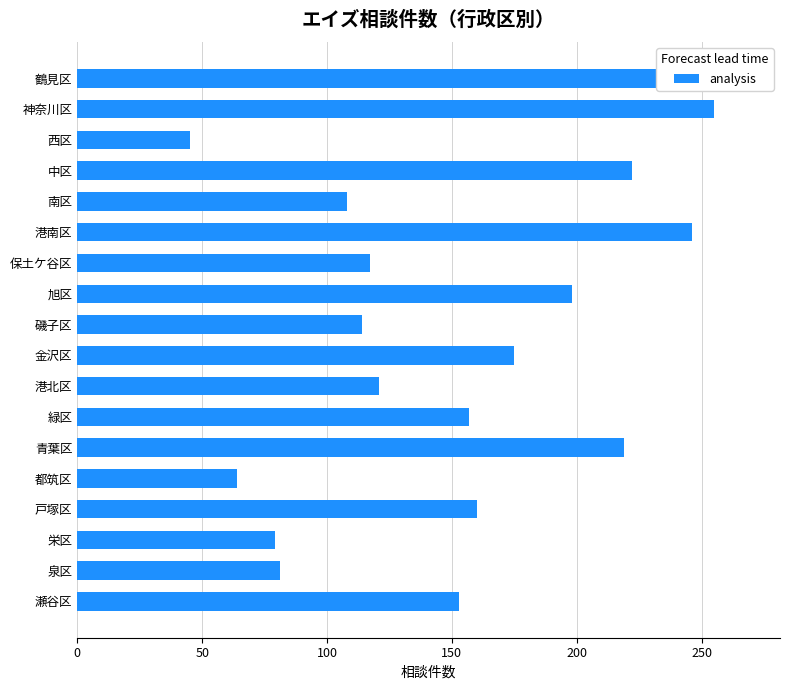

What is the value of the 13th bar from the left?

219